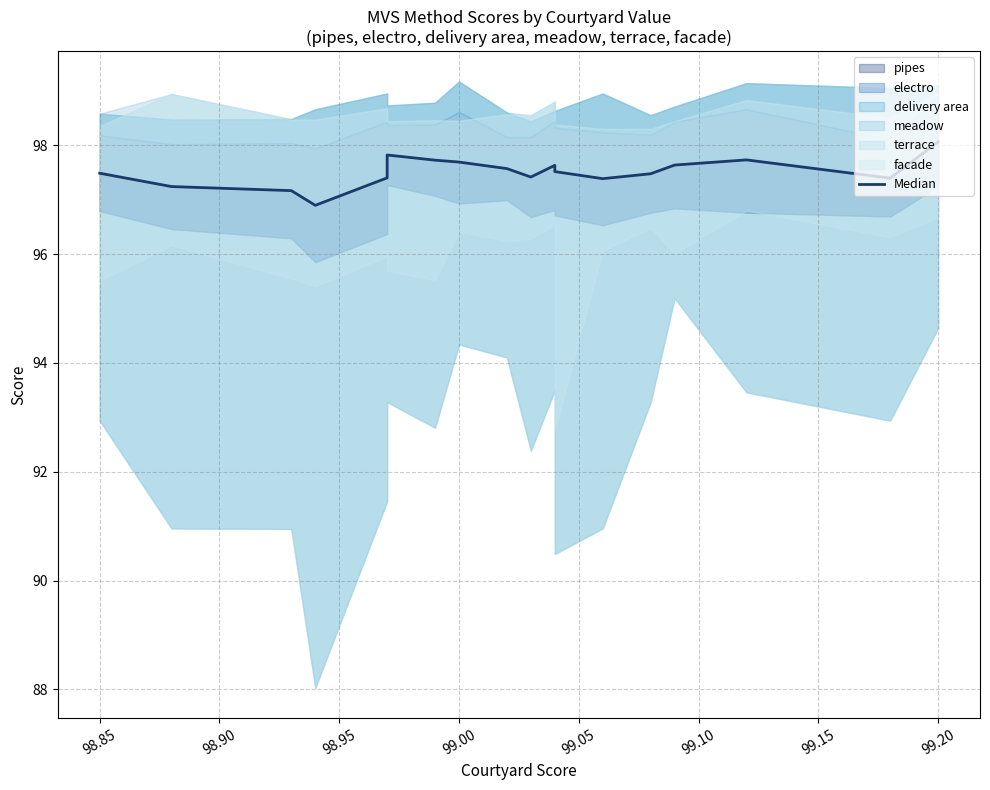

What is the average value?

97.5